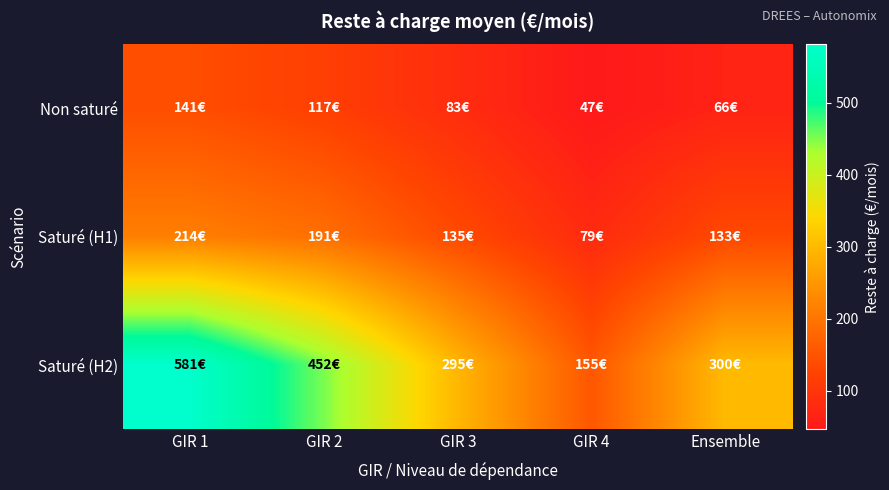

At which category is the sum across all series the highest?

GIR 1